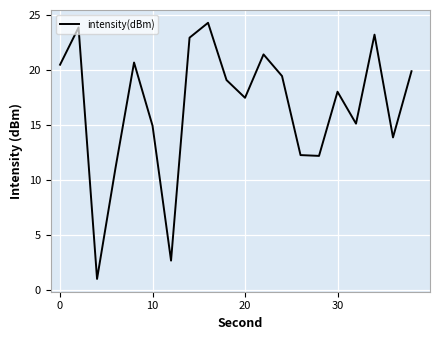

How many lines are shown in the chart?

1